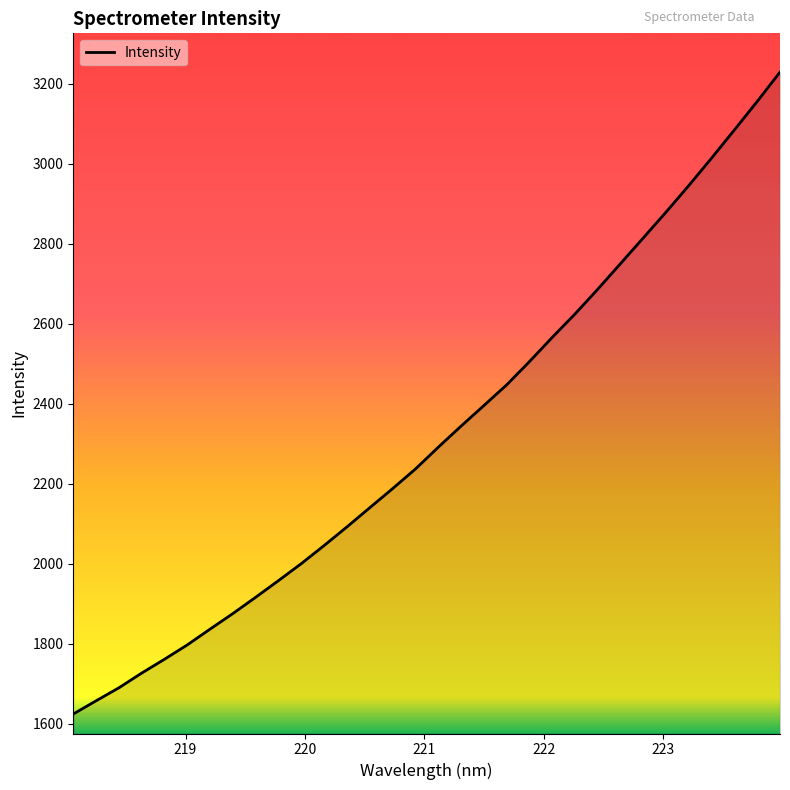

What is the minimum value shown in the chart?

1623.9